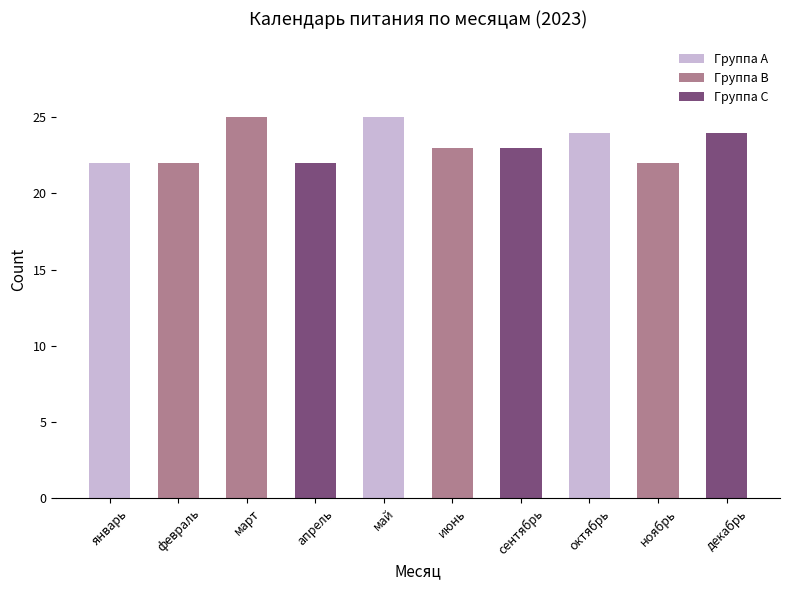

What value does the data have at январь?

22